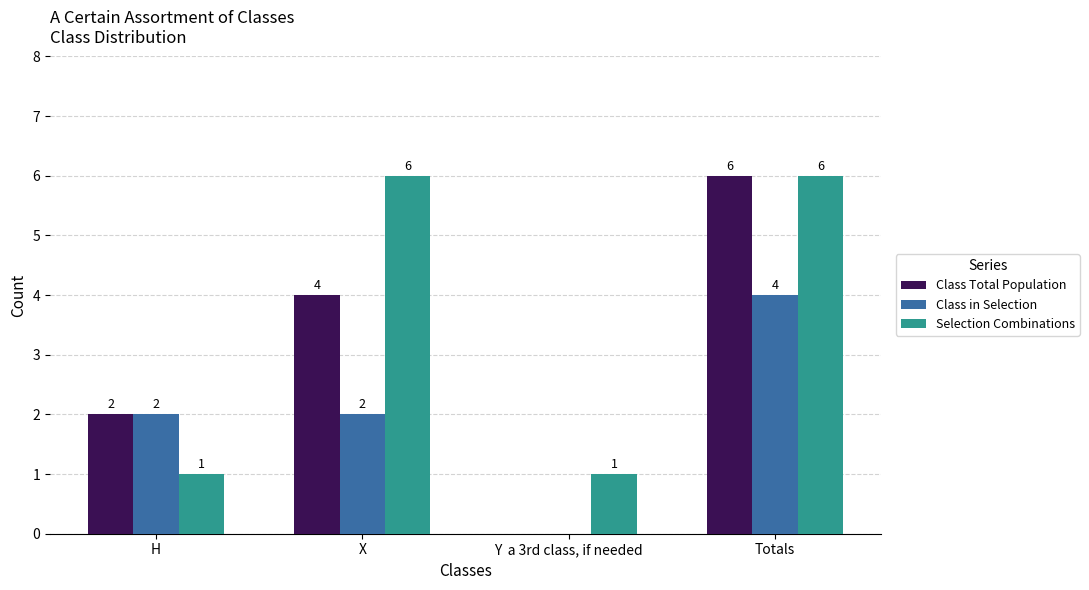

What is the greatest value displayed?

6